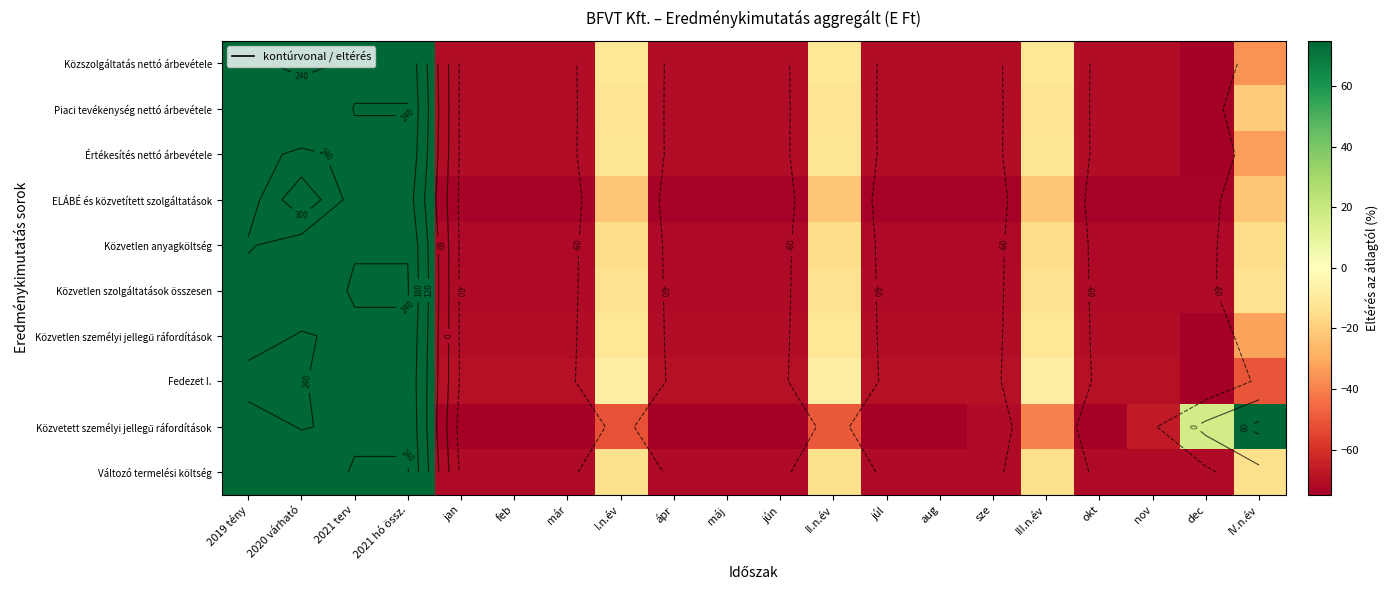

How many distinct data groups are displayed?

10